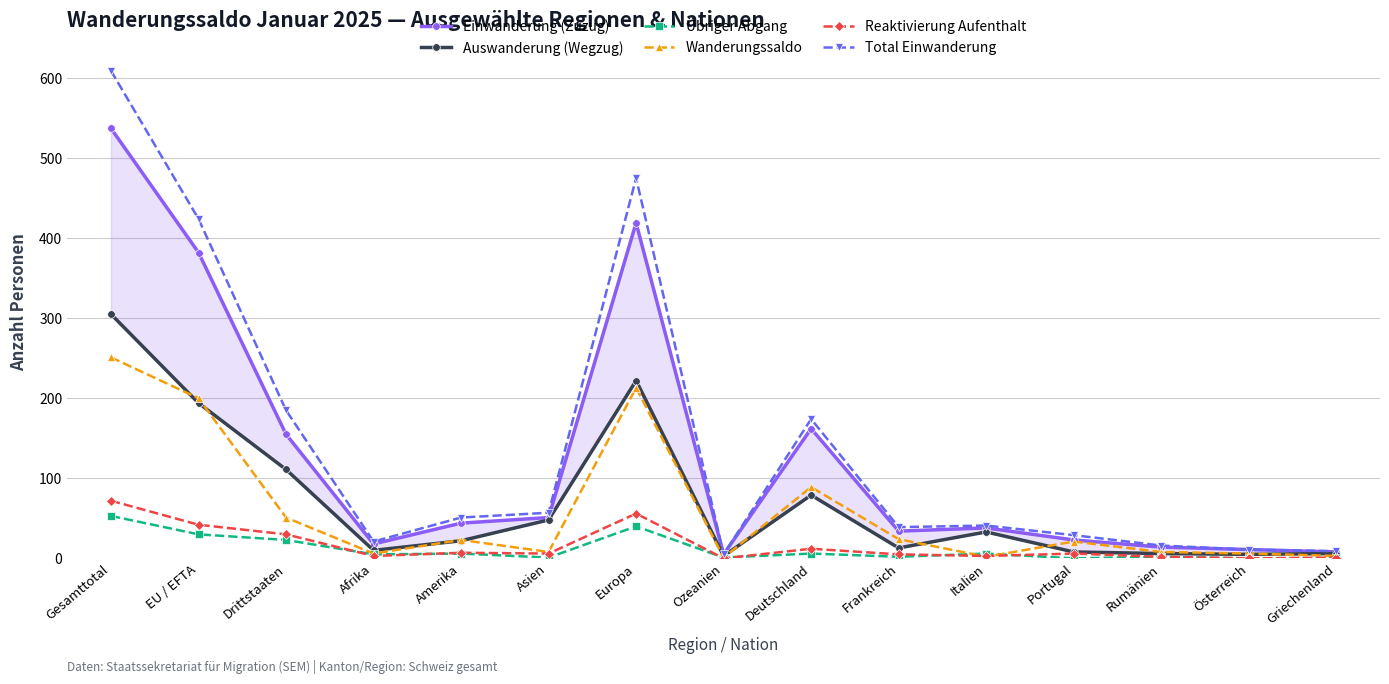

What is the label of the 1st point from the right?

Griechenland